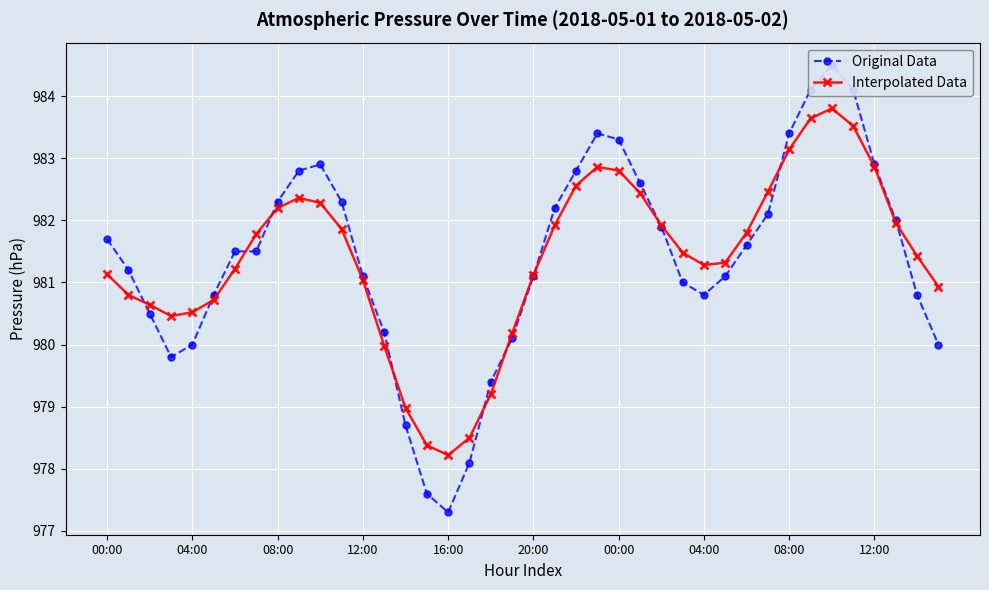

Rank the categories by Original Data value from highest to lowest.

34, 33, 35, 23, 32, 24, 10, 36, 12:00, 22, 25, 08:00, 11, 21, 31, 37, 26, 00:00, 30, 00:00, 04:00, 04:00, 12, 20, 29, 27, 20:00, 28, 38, 08:00, 13, 19, 16:00, 39, 12:00, 18, 14, 17, 15, 16